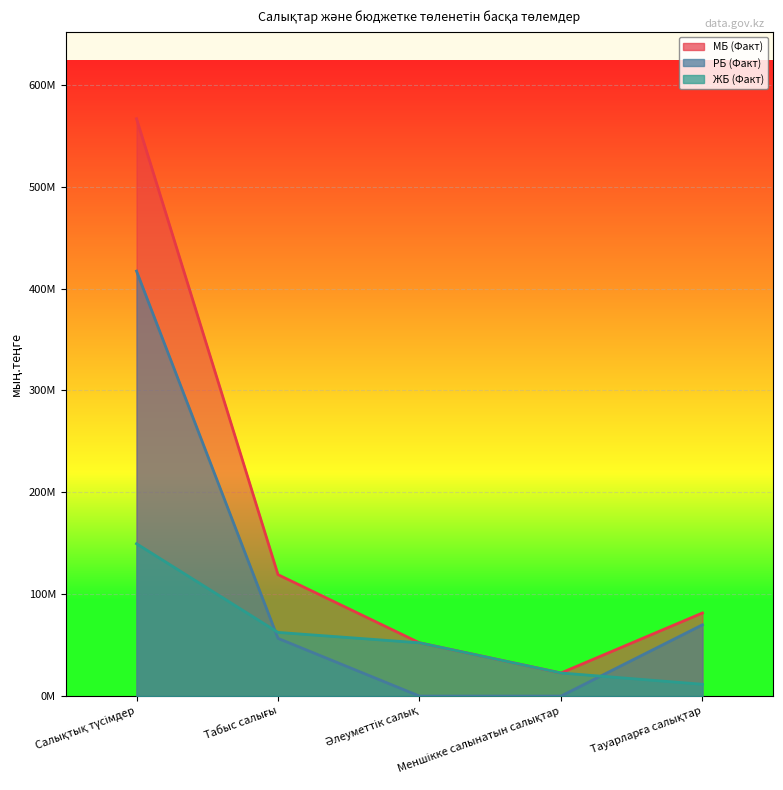

How many lines are shown in the chart?

3